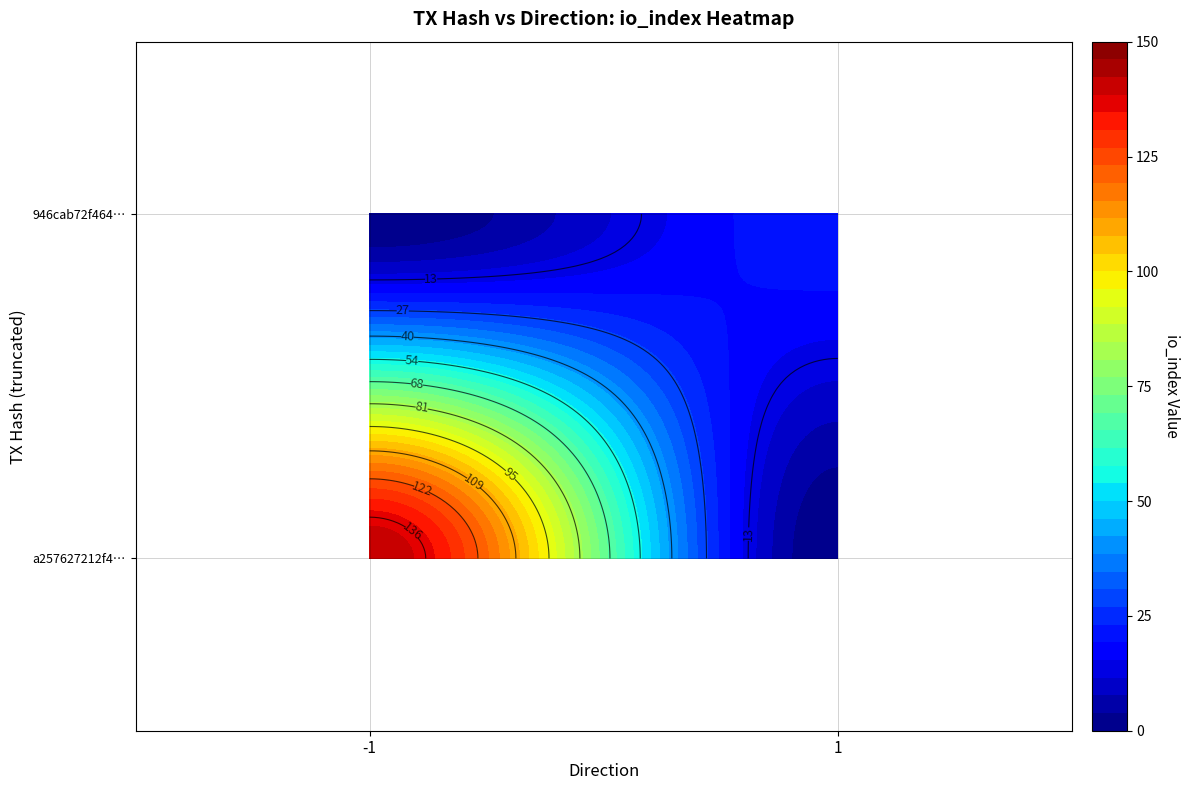

The value of a257627212f497098ae8d6439ab4f9756dbaf03 at direction is -1. True or false?

True